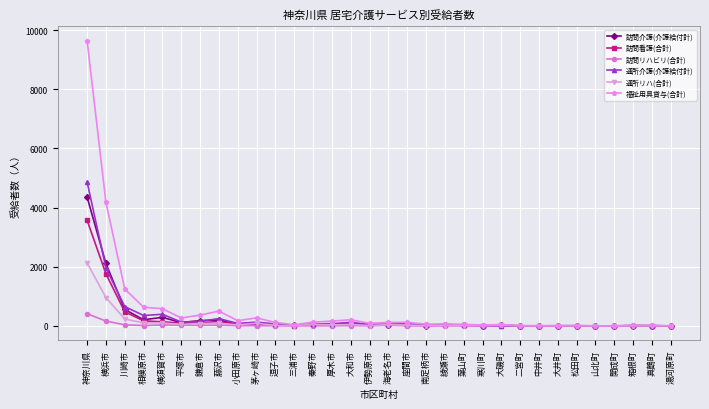

What is the label of the 3rd point from the right?

箱根町